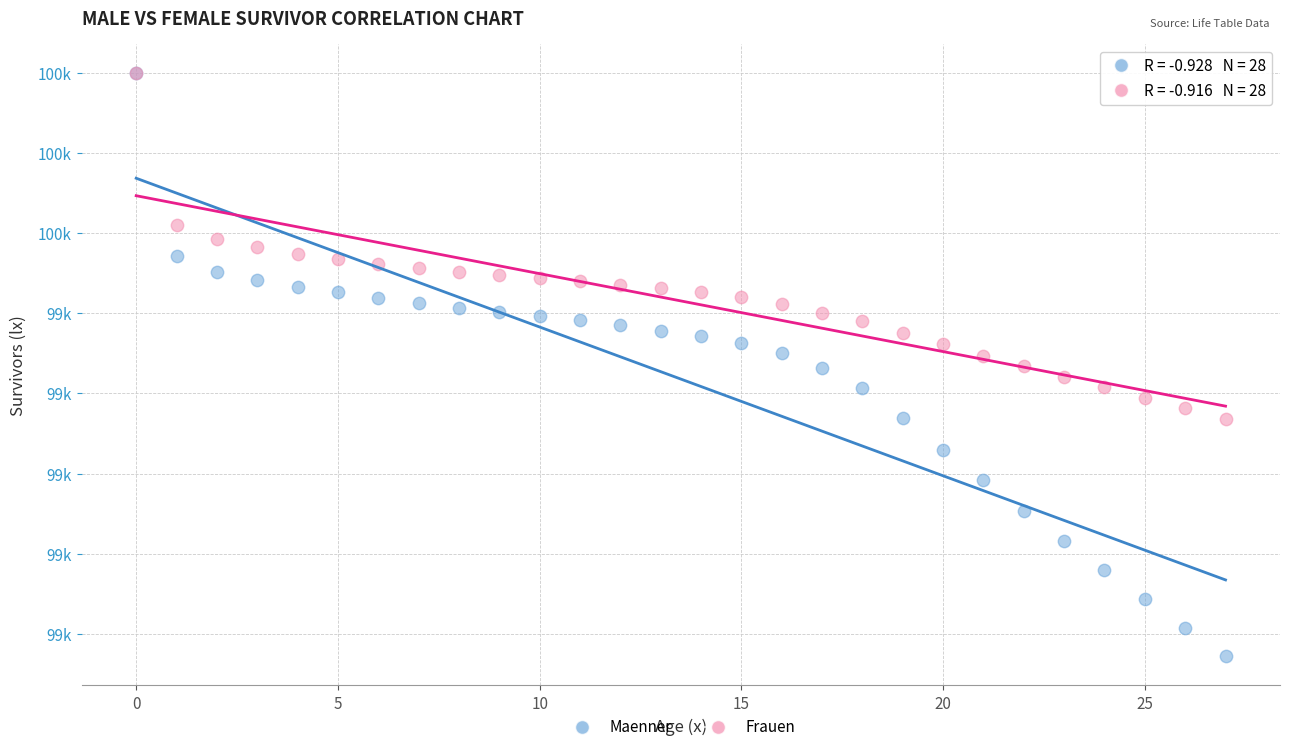

Which series has the widest spread of Y values?

Maenner